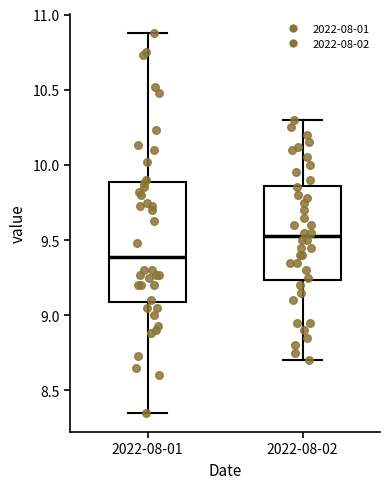

Which box's median line is the lowest?

2022-08-01